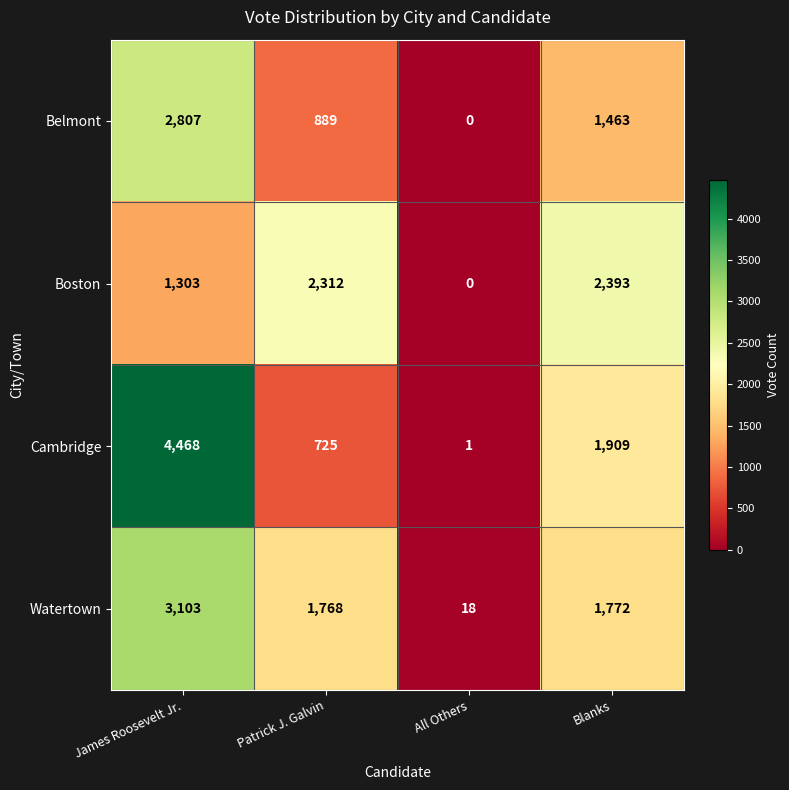

Which series has the largest range (max minus min)?

Cambridge